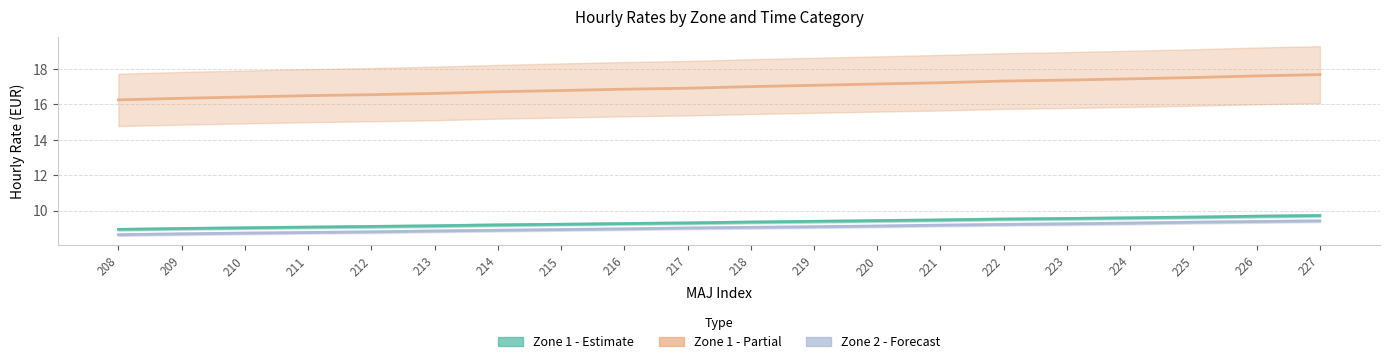

True or false: Au-dela des 14 premieres heures (Zone 1) has more than 2 interior local peaks.

False